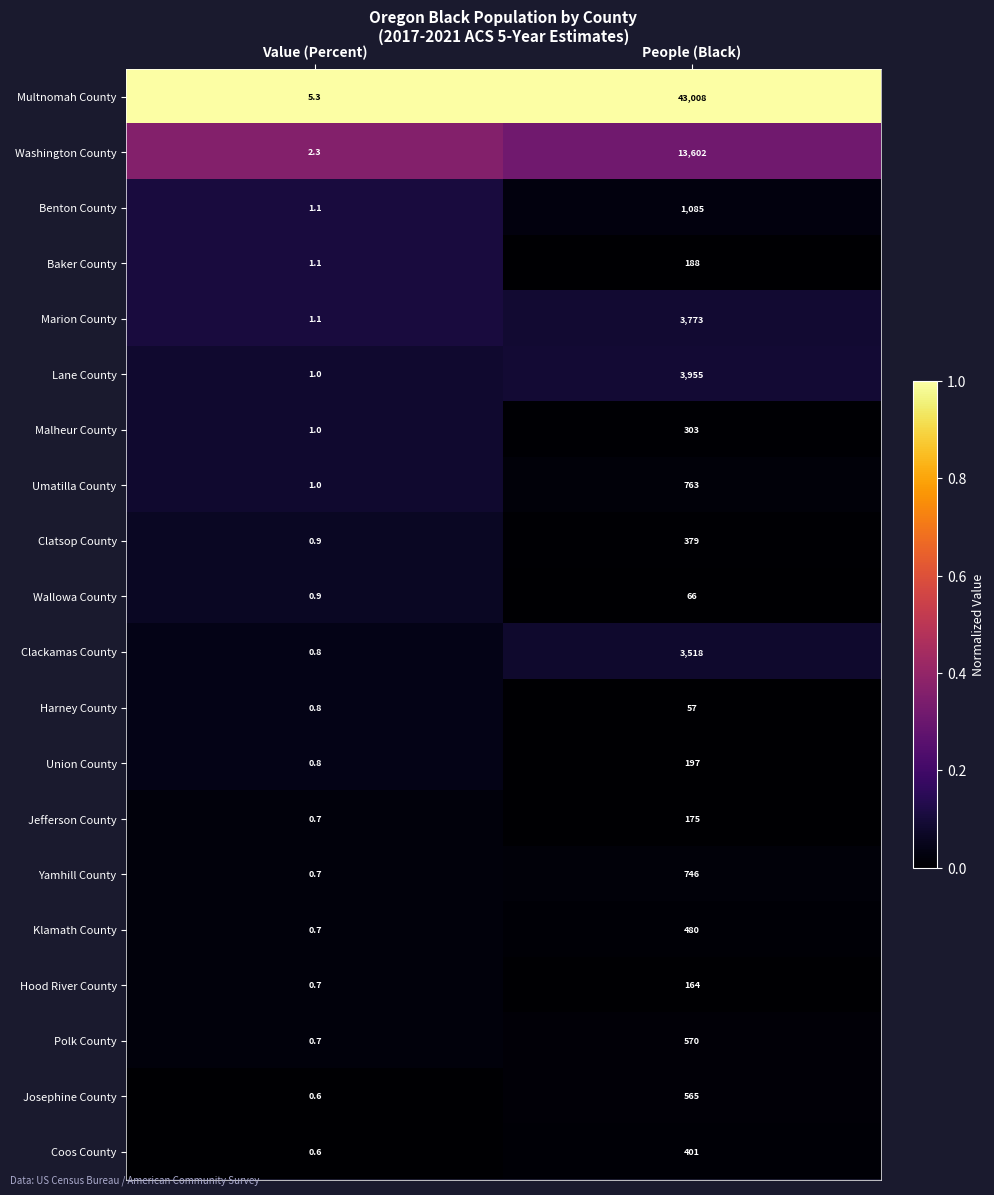

What is the lowest value of the Union County series?

0.8